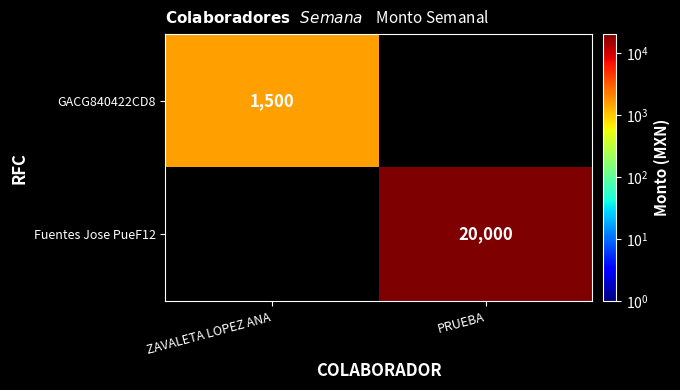

True or false: Fuentes Jose PueF12 has a value of 5766 at PRUEBA.

False